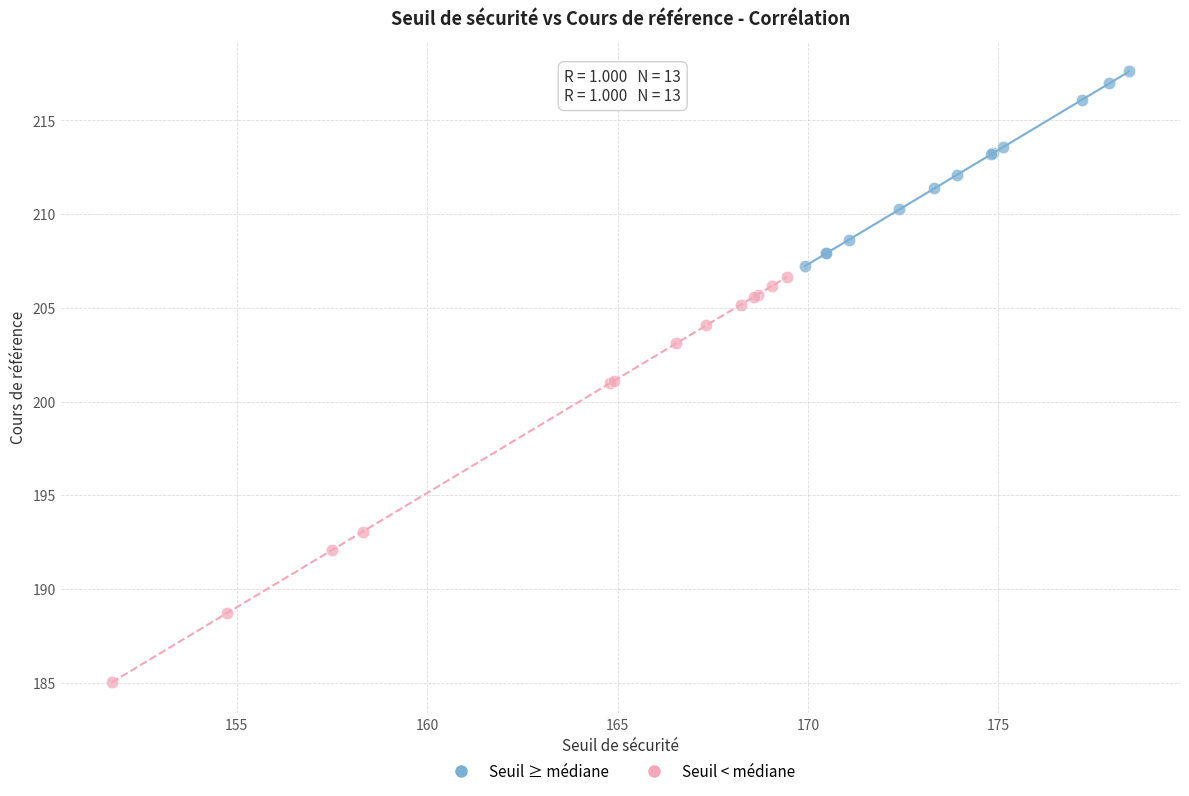

Which series reaches the minimum Y coordinate?

Seuil < médiane